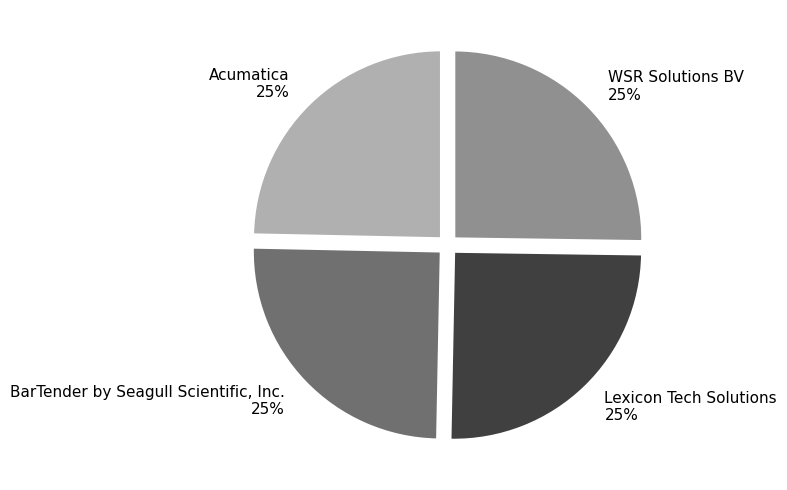

To the nearest percent, what is the average slice percentage?

25%